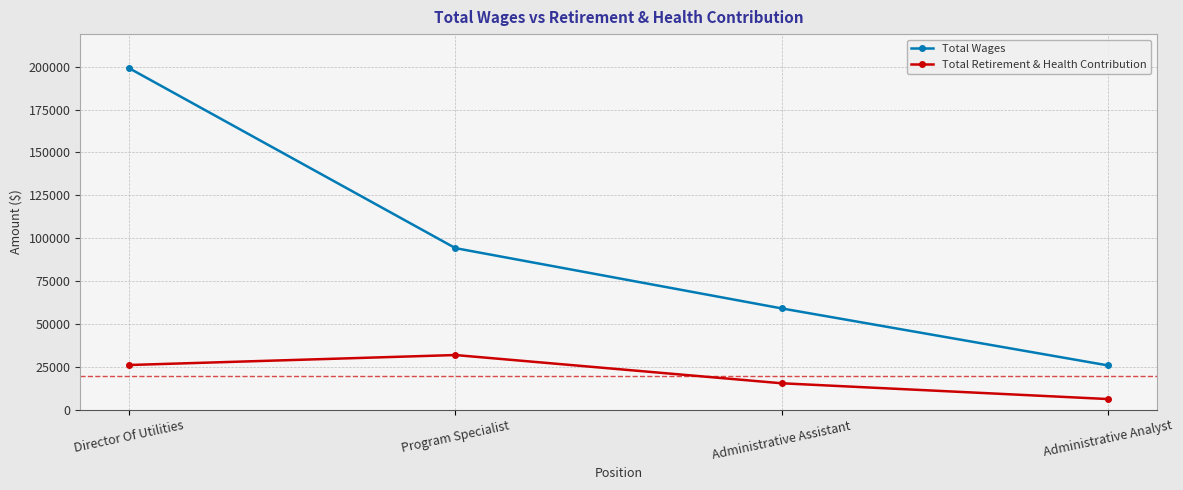

True or false: Total Wages has more than 2 points higher than both neighbors.

False